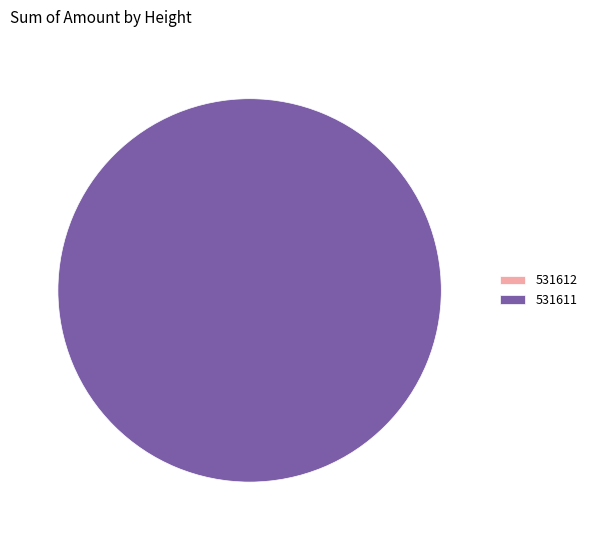

Is there any slice that represents more than half of the pie?

Yes